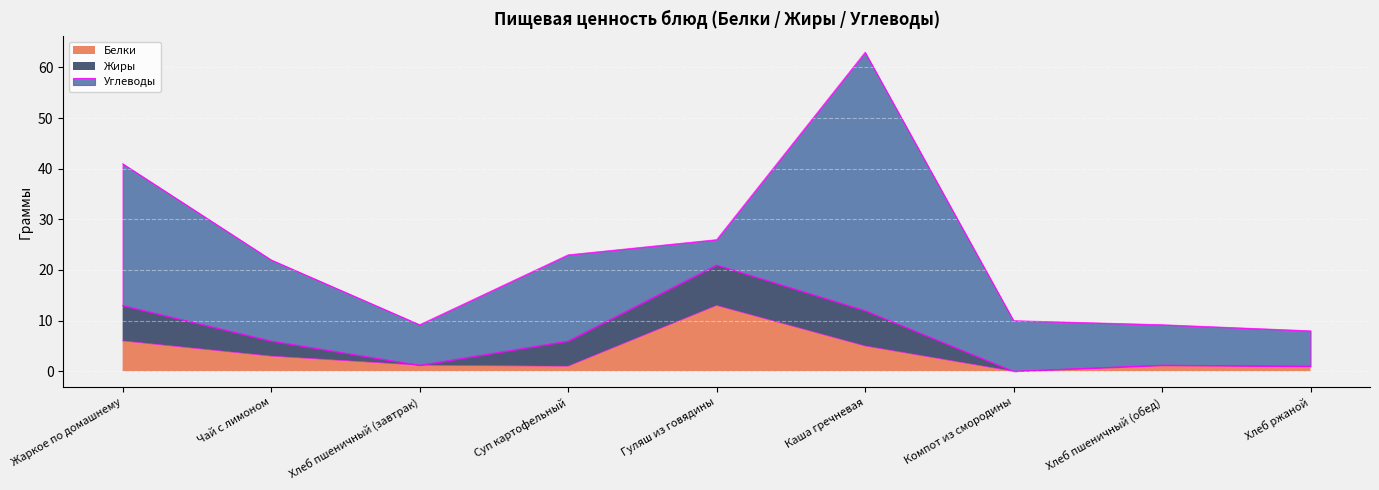

What is the average value of the Жиры series?

3.3